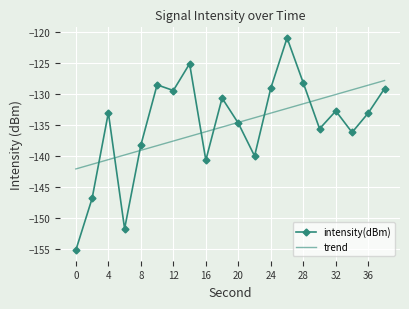

What are all the series names shown in the legend?

intensity(dBm), trend